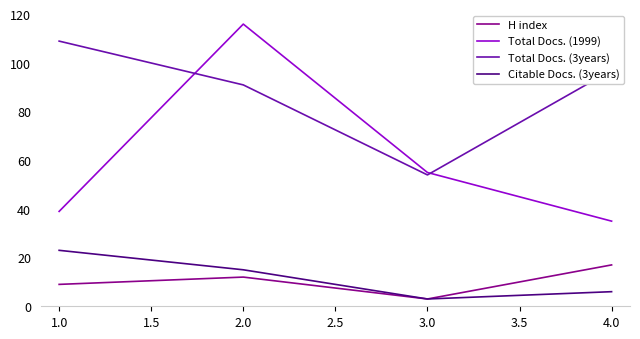

Which series has the widest spread of values?

Total Docs. (1999)